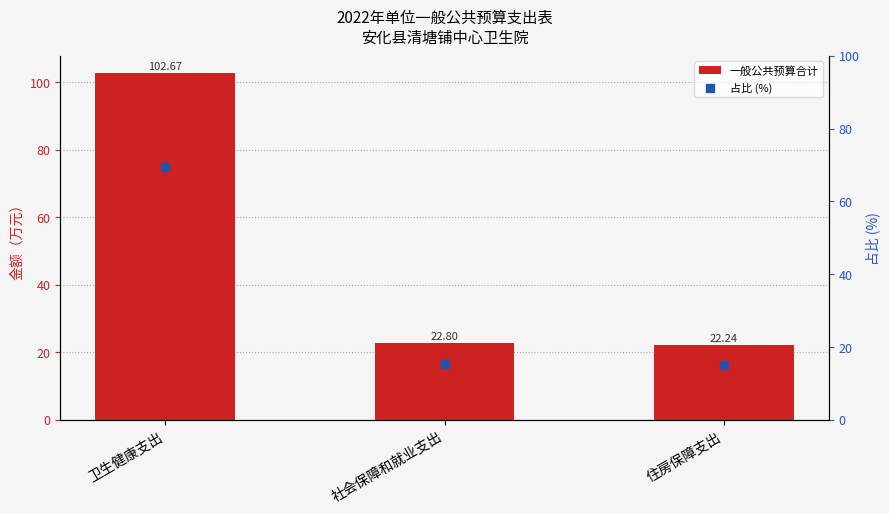

Is the value of 占比 (%) at 住房保障支出 greater than the value of 一般公共预算合计 at 社会保障和就业支出?

No